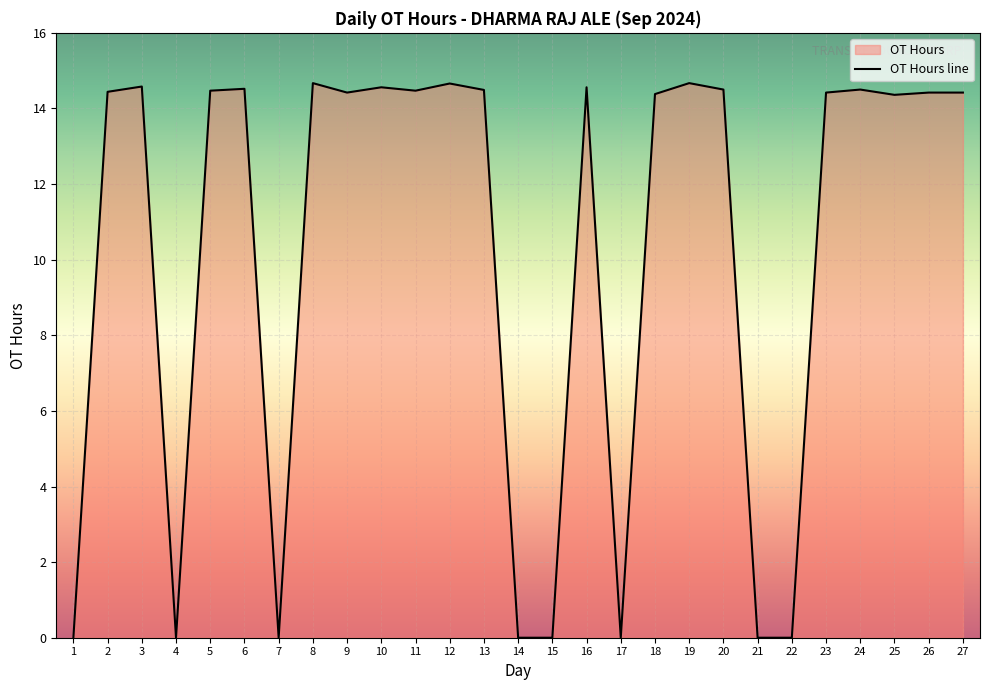

Reading right to left, extract all data points from this chart.

14.4	14.4	14.4	14.5	14.4	0.0	0.0	14.5	14.7	14.4	0.0	14.6	0.0	0.0	14.5	14.7	14.5	14.6	14.4	14.7	0.0	14.5	14.5	0.0	14.6	14.4	0.0